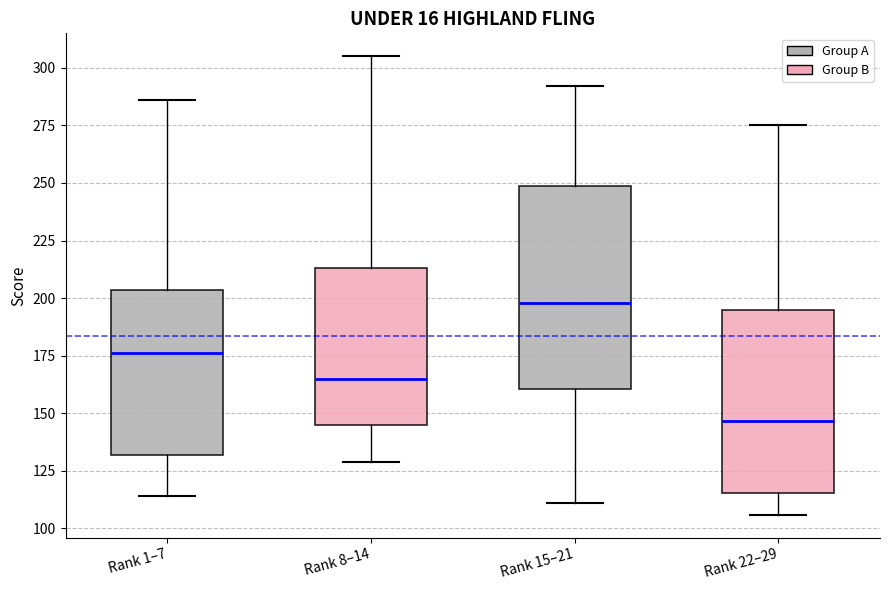

Reading left to right, transcribe this box plot: for each box, give where its median line is, the range the box spans, and where its two whiskers end, as read against the y-axis. The values are not printed on the chart, so give them approximately, as read against the axis.

Rank 1–7: median 175, box 130 to 205, whiskers 115 to 285
Rank 8–14: median 165, box 145 to 215, whiskers 130 to 305
Rank 15–21: median 200, box 160 to 250, whiskers 110 to 290
Rank 22–29: median 145, box 115 to 195, whiskers 105 to 275